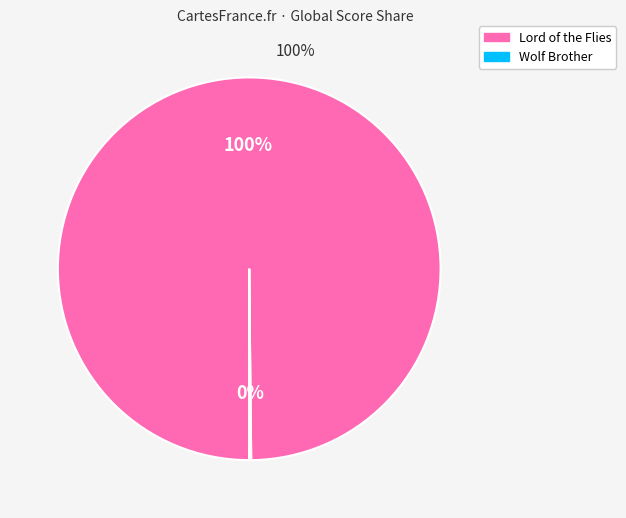

To the nearest percent, what is the average slice percentage?

50%